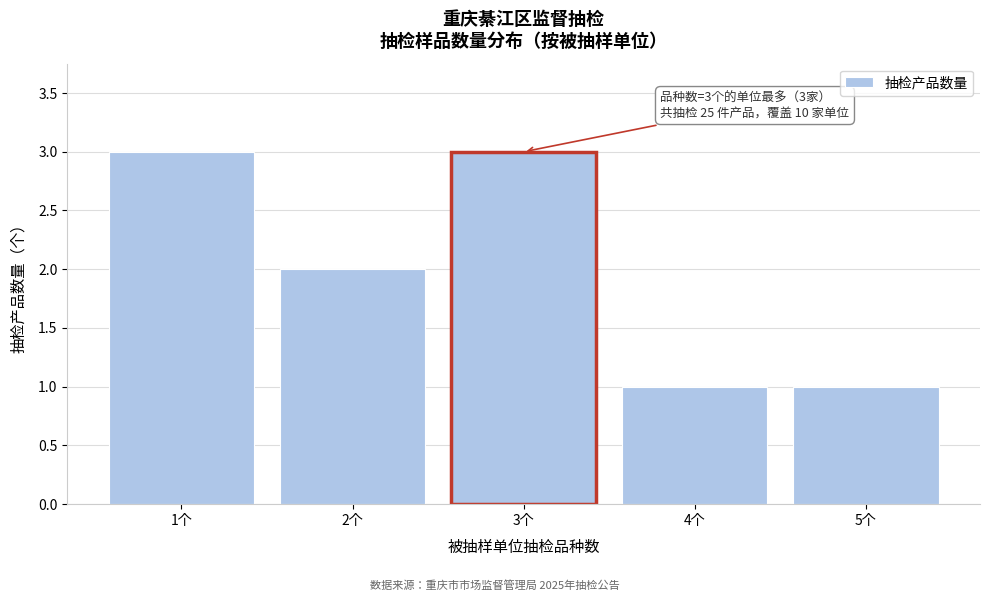

Reading right to left, what are all the values shown in this chart?

5个=1	4个=1	3个=3	2个=2	1个=3